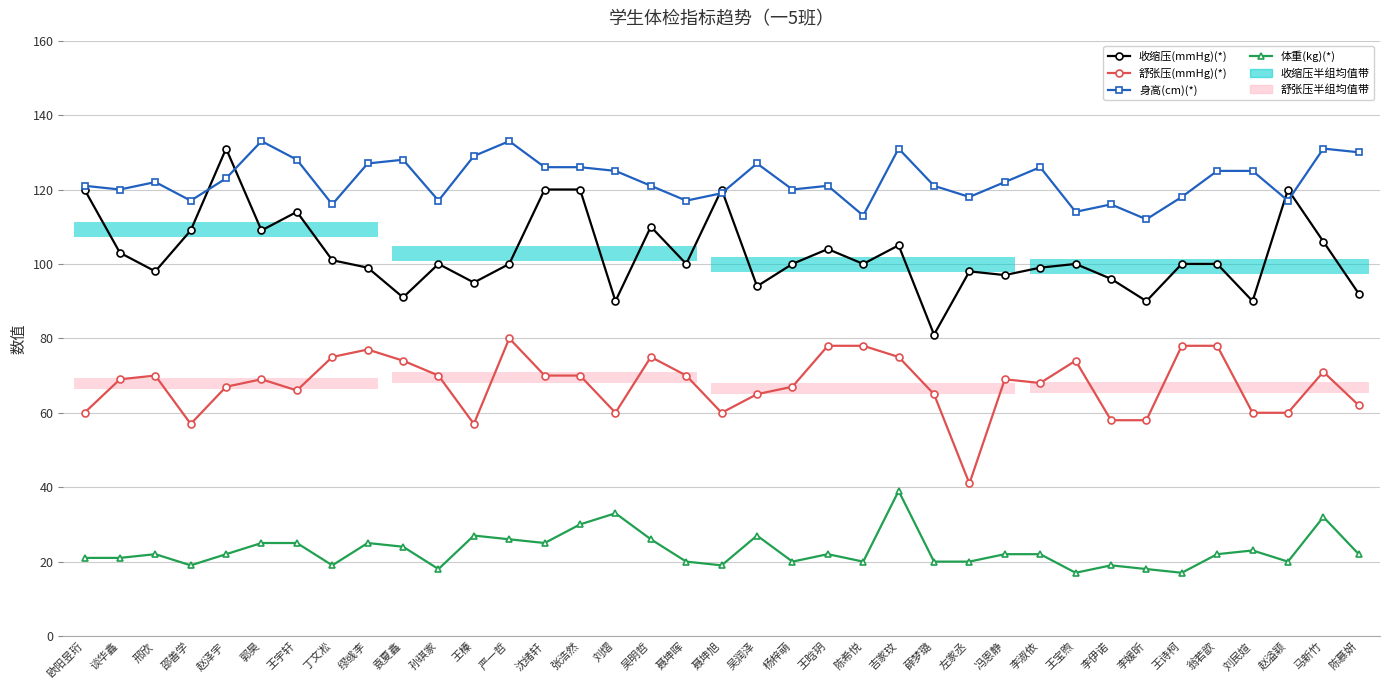

What is the total value across all series at 张浩然?

346